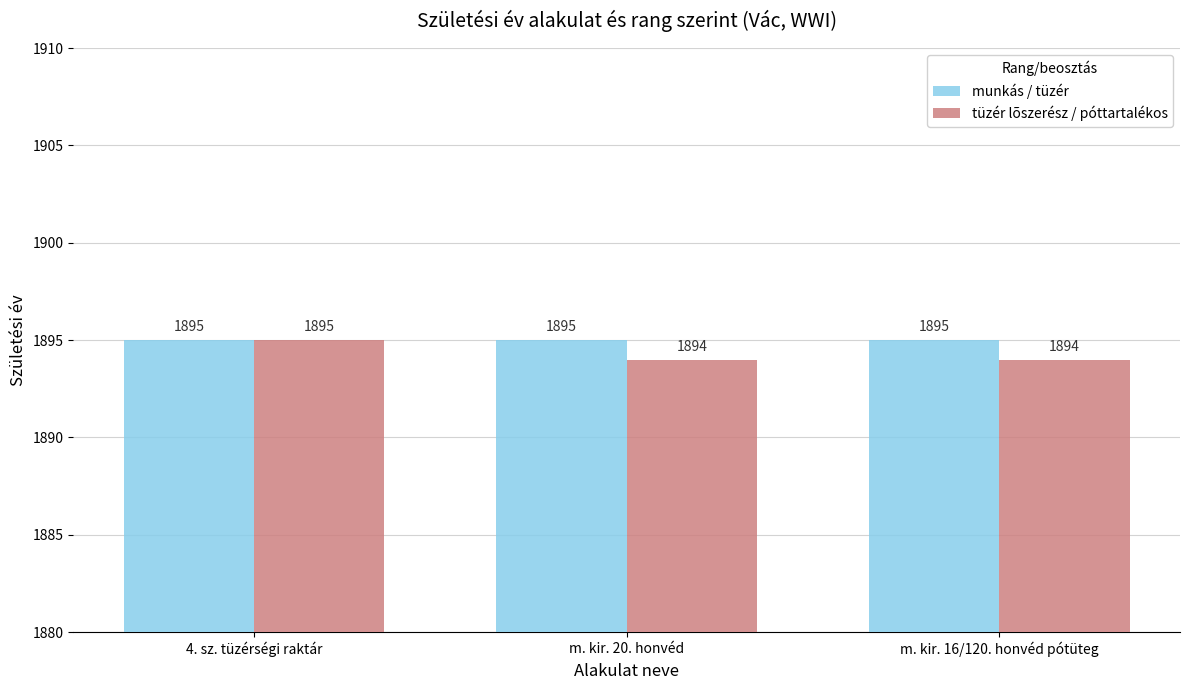

List the series in order of their overall mean, highest first.

munkás / tüzér, tüzér lõszerész / póttartalékos